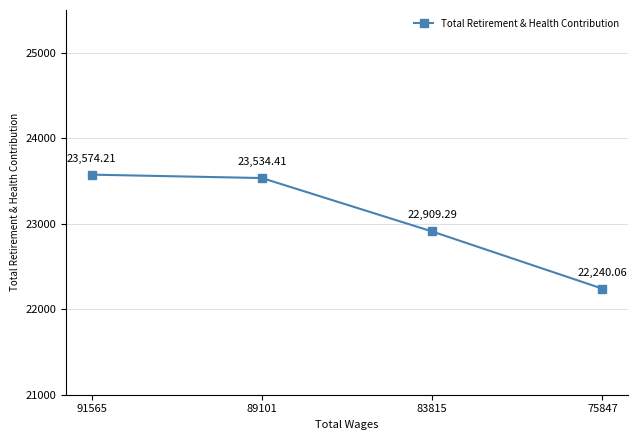

Approximately how many times larger is the value at 75847 compared to 89101?

0.9